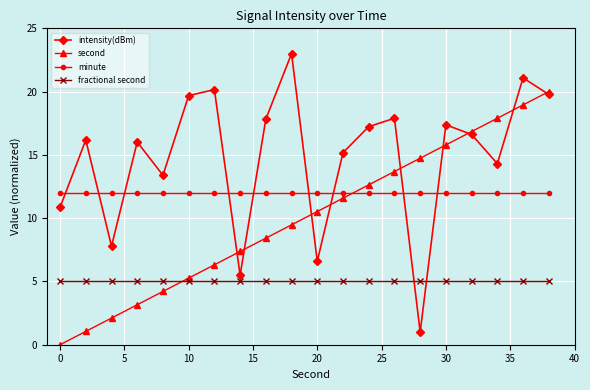

True or false: fractional second and minute cross at least once.

False